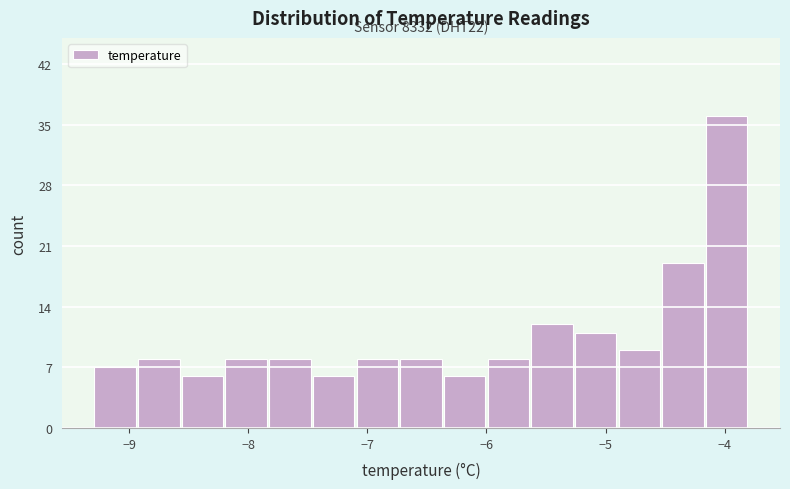

Read against the x-axis, roughly where is the centre of the tallest bar?

-4.0